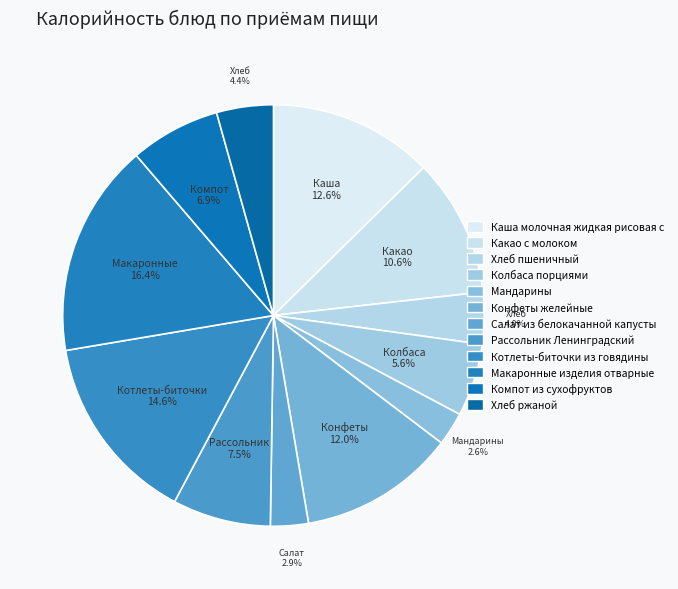

Is there any slice that represents more than half of the pie?

No